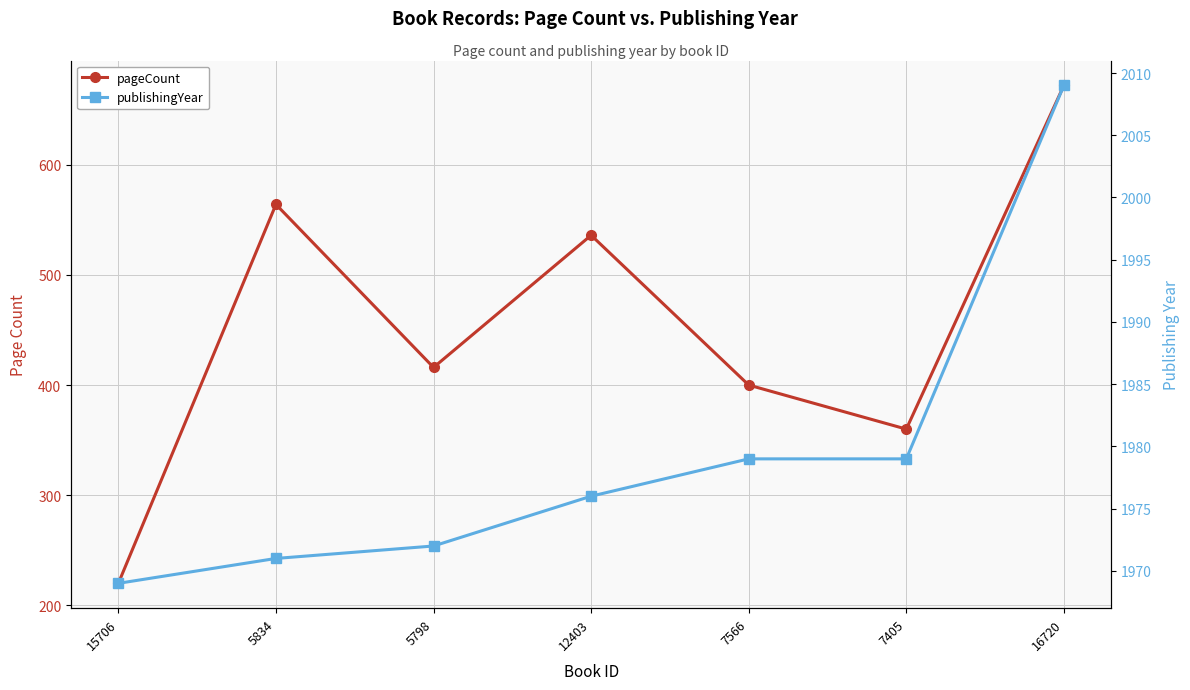

What is the average value of the pageCount series?

453